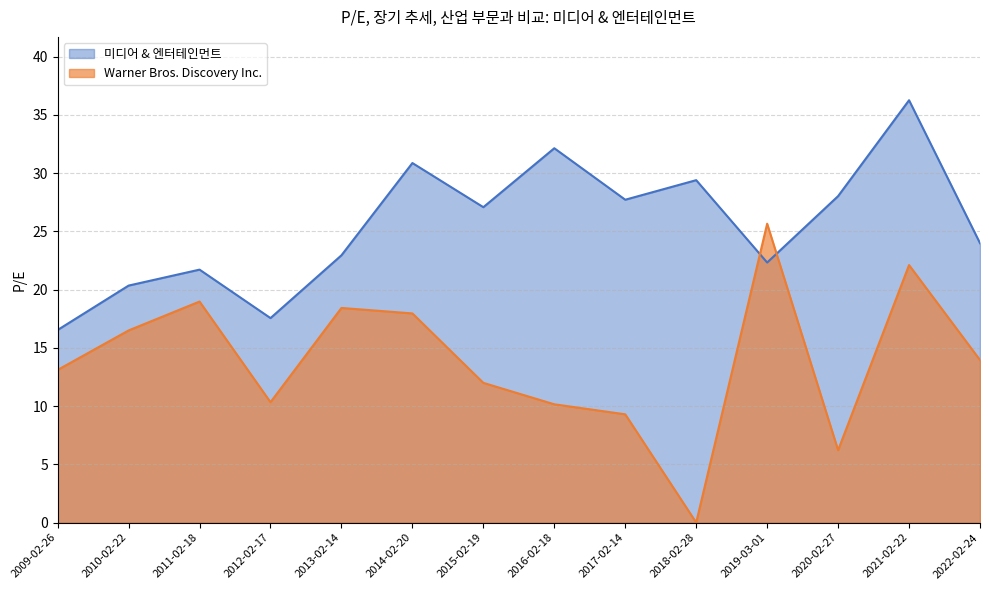

Rank the series at 2015-02-19 from highest to lowest value.

미디어 & 엔터테인먼트, Warner Bros. Discovery Inc.